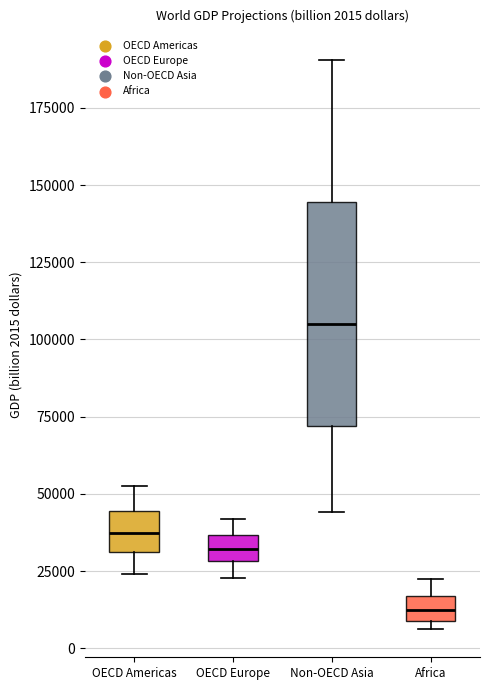

Comparing the boxes themselves (not the whiskers), which one is the tallest?

Non-OECD Asia